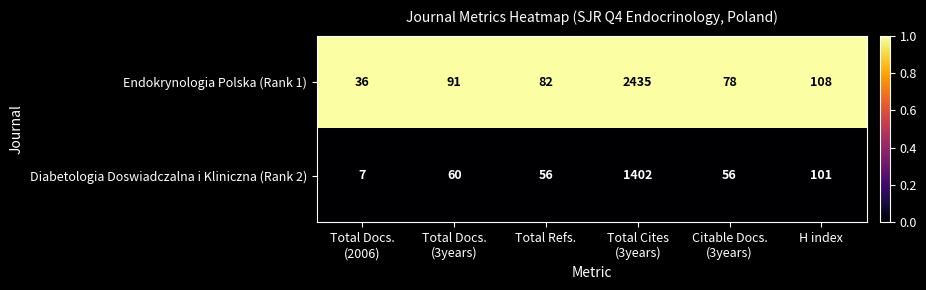

The value of Diabetologia Doswiadczalna i Kliniczna (Rank 2) at Total Refs. is 99. True or false?

False